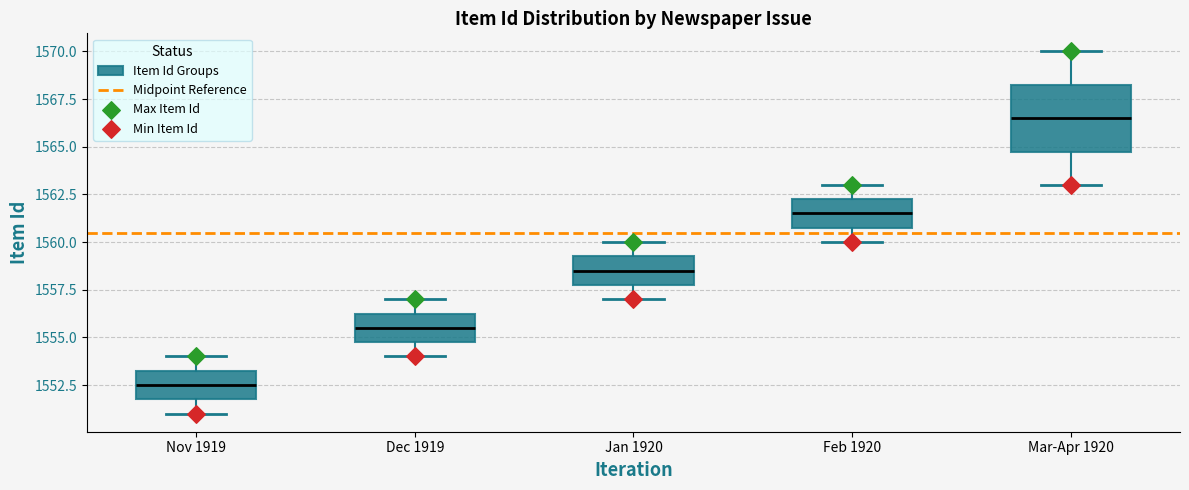

Reading left to right, transcribe this box plot: for each box, give where its median line is, the range the box spans, and where its two whiskers end, as read against the y-axis. The values are not printed on the chart, so give them approximately, as read against the axis.

Nov 1919: median 1552.5, box 1552.0 to 1553.5, whiskers 1551.0 to 1554.0
Dec 1919: median 1555.5, box 1555.0 to 1556.5, whiskers 1554.0 to 1557.0
Jan 1920: median 1558.5, box 1558.0 to 1559.5, whiskers 1557.0 to 1560.0
Feb 1920: median 1561.5, box 1561.0 to 1562.5, whiskers 1560.0 to 1563.0
Mar-Apr 1920: median 1566.5, box 1565.0 to 1568.5, whiskers 1563.0 to 1570.0